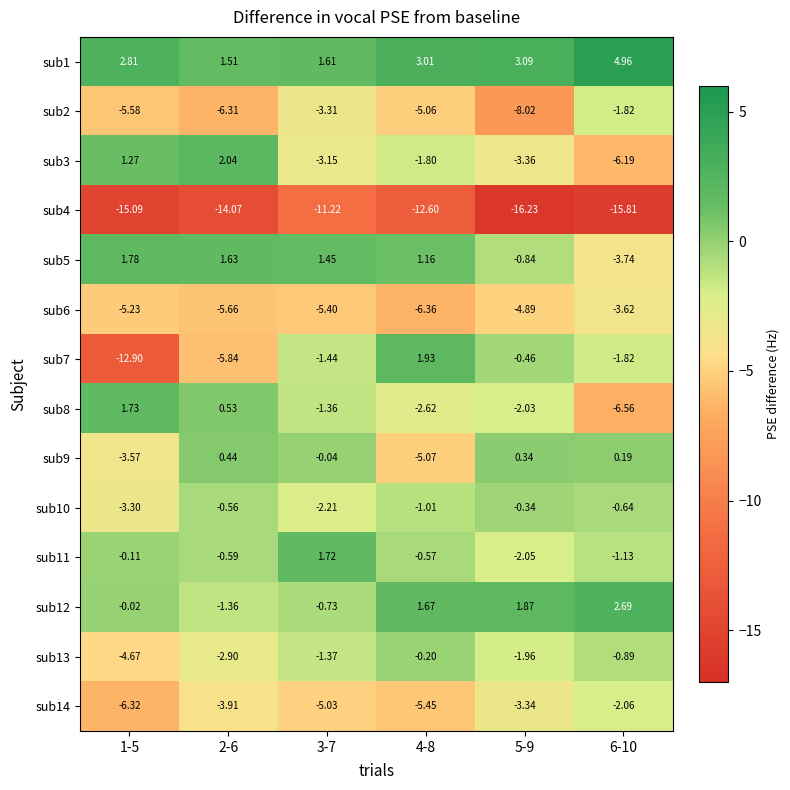

Rank the series at 2-6 from lowest to highest value.

sub4, sub2, sub7, sub6, sub14, sub13, sub12, sub11, sub10, sub9, sub8, sub1, sub5, sub3